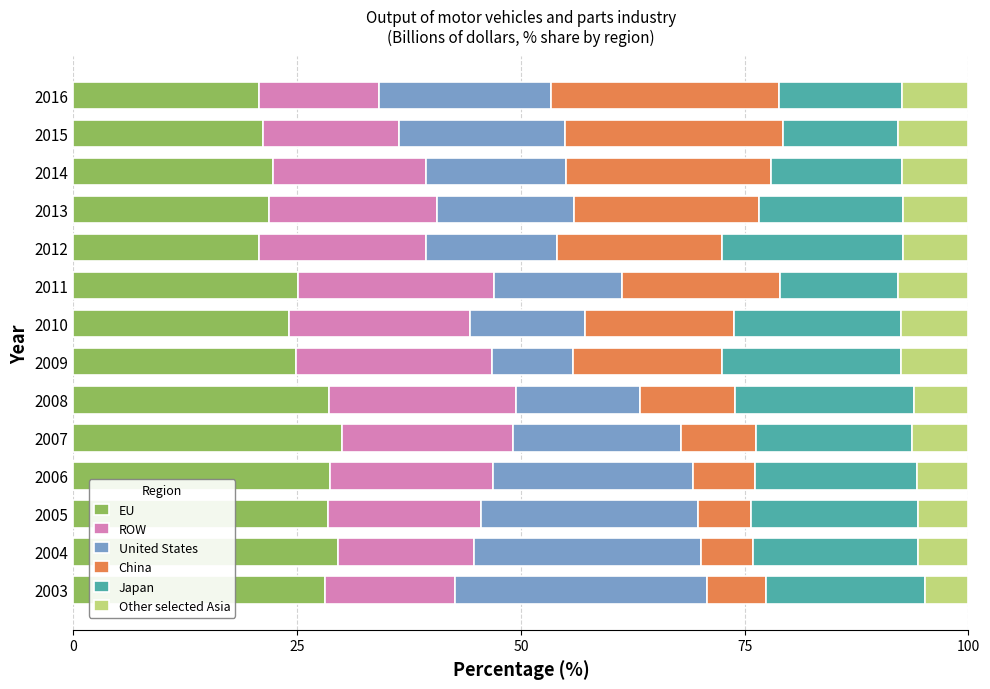

What is the lowest value of the EU series?

20.7